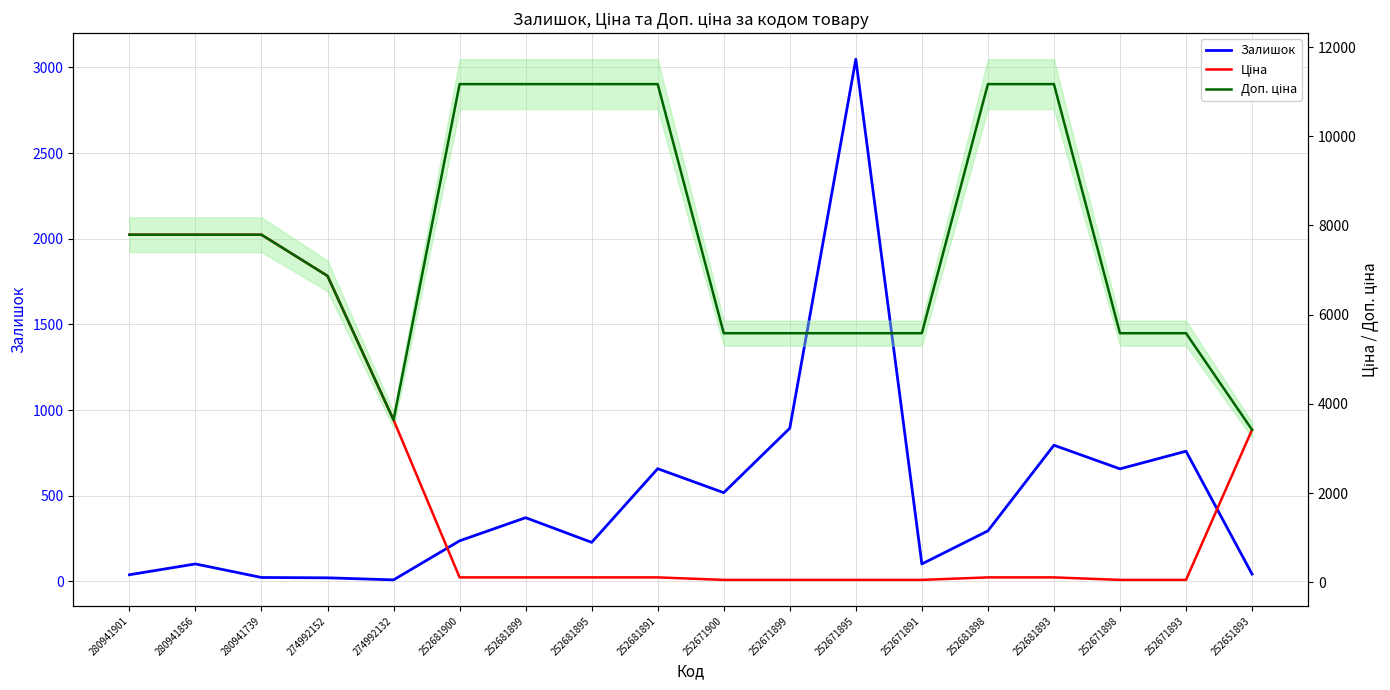

What is the lowest value of the Доп. ціна series?

3421.0